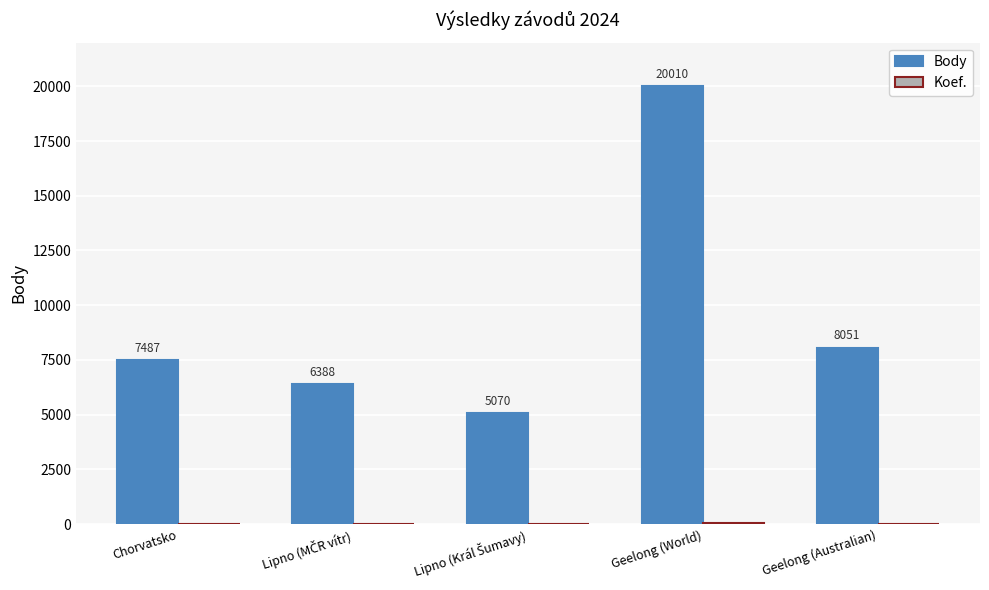

At which label is Body closest to 12540?

Geelong (Australian)